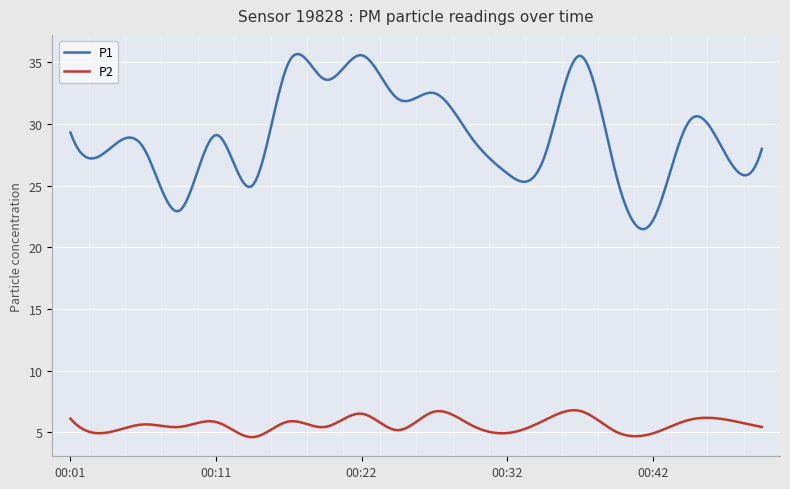

What is the difference between the maximum and minimum values in the P1 series?

14.2